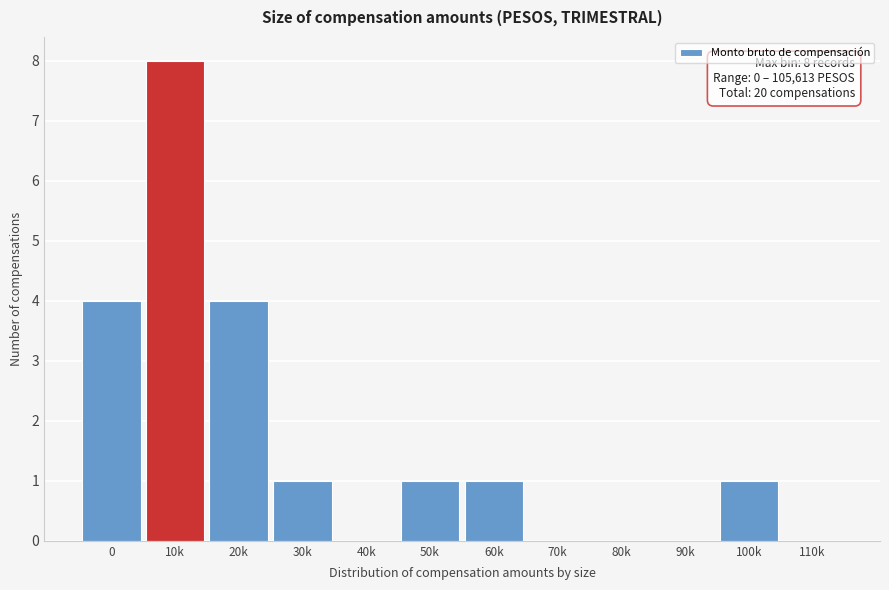

Reading right to left, extract all data points from this chart.

110k=0	100k=1	90k=0	80k=0	70k=0	60k=1	50k=1	40k=0	30k=1	20k=4	10k=8	0=4